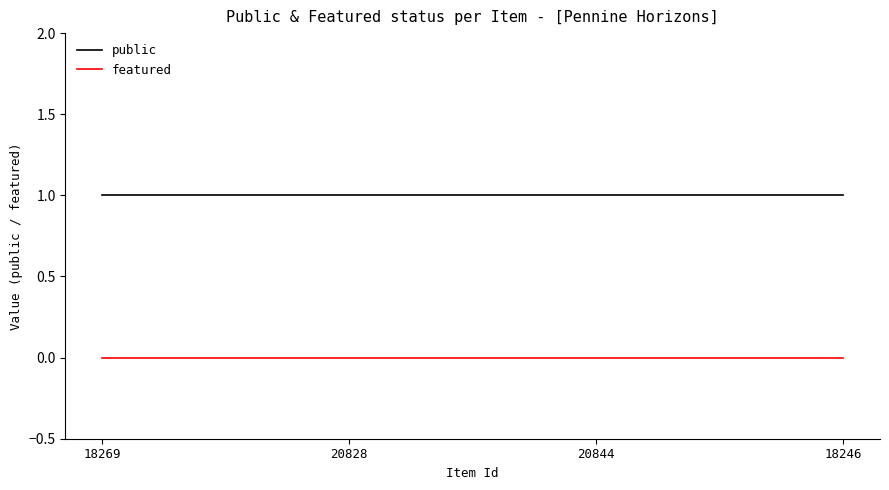

What are all the series names shown in the legend?

public, featured